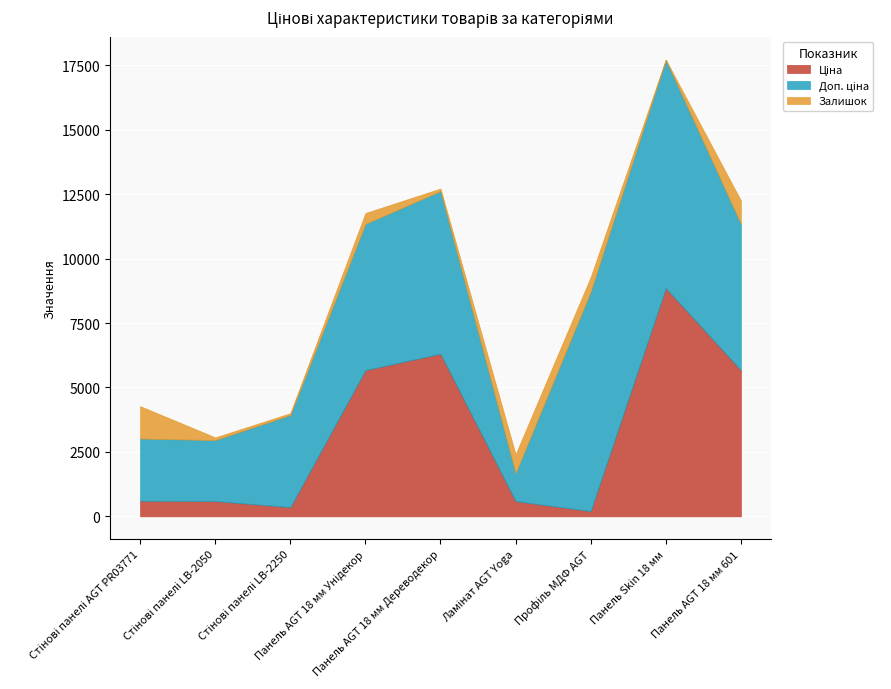

List the labels in order of Ціна value, largest first.

Панель Skin 18 мм, Панель AGT 18 мм Дереводекор, Панель AGT 18 мм Унідекор, Панель AGT 18 мм 601, Стінові панелі AGT PR03771, Стінові панелі LB-2050, Ламінат AGT Yoga, Стінові панелі LB-2250, Профіль МДФ AGT